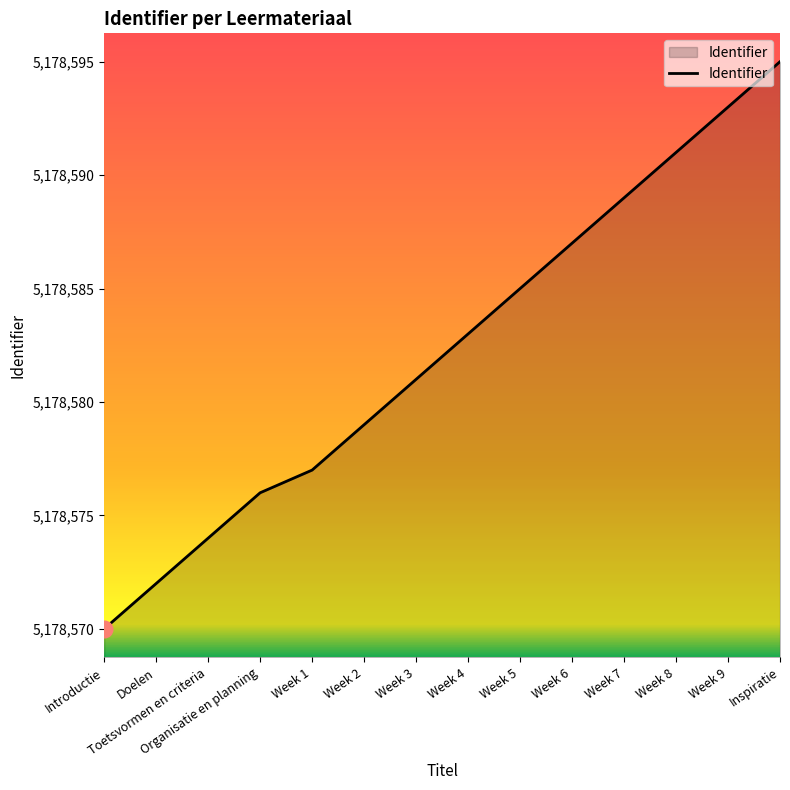

What is the minimum value shown in the chart?

5178570